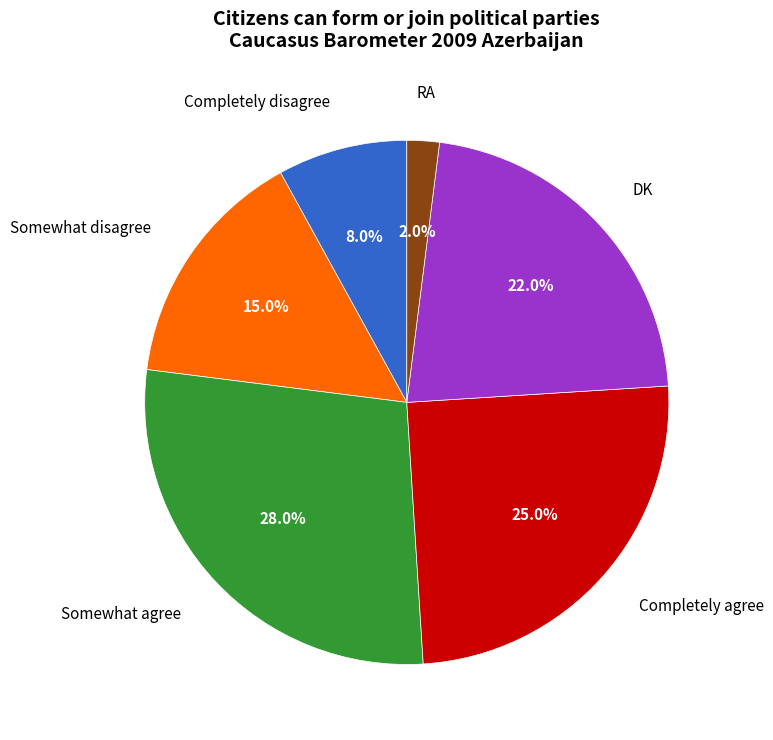

Is there any slice that represents more than half of the pie?

No